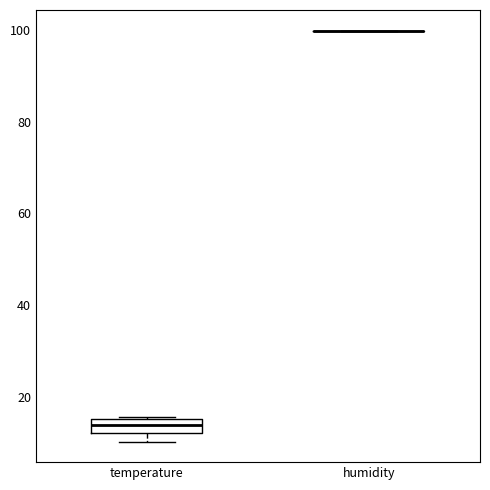

Where is the upper edge of the box for temperature on the y-axis? The values are not printed on the chart, so give them approximately, as read against the axis.

16